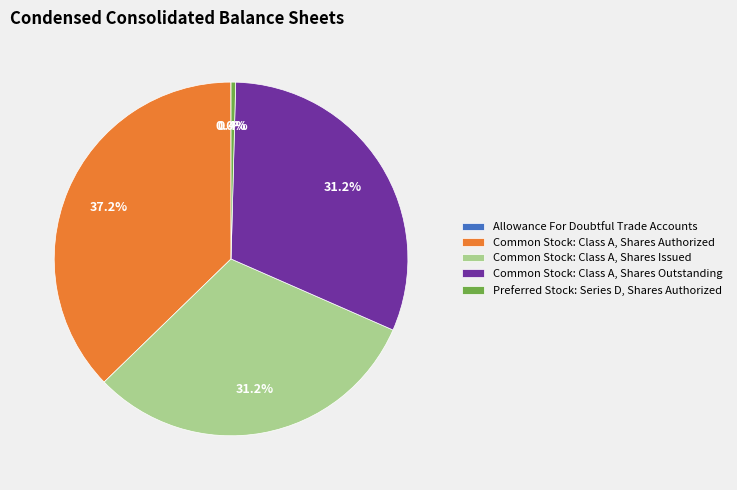

True or false: Preferred Stock: Series D, Shares Authorized accounts for 0% of the total.

True